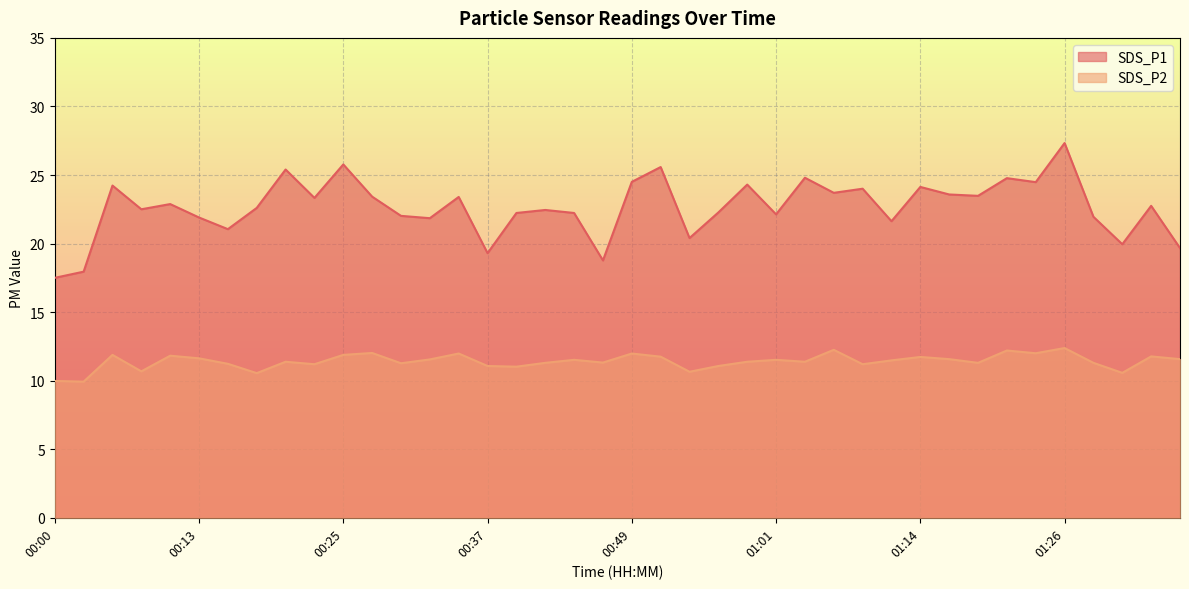

How many data points does each series have?

40